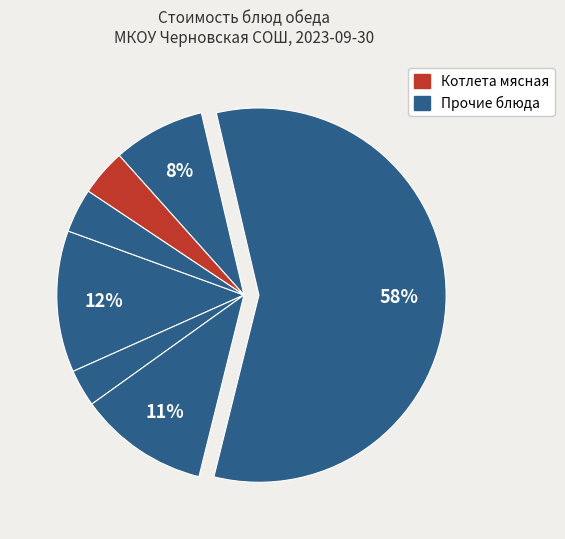

How many slices are in this pie chart?

7